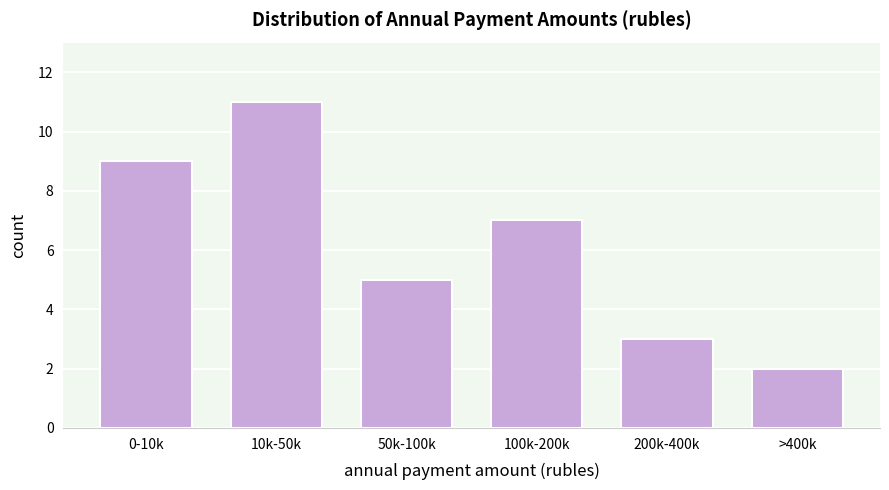

Reading left to right, list all the values displayed in this chart.

9	11	5	7	3	2